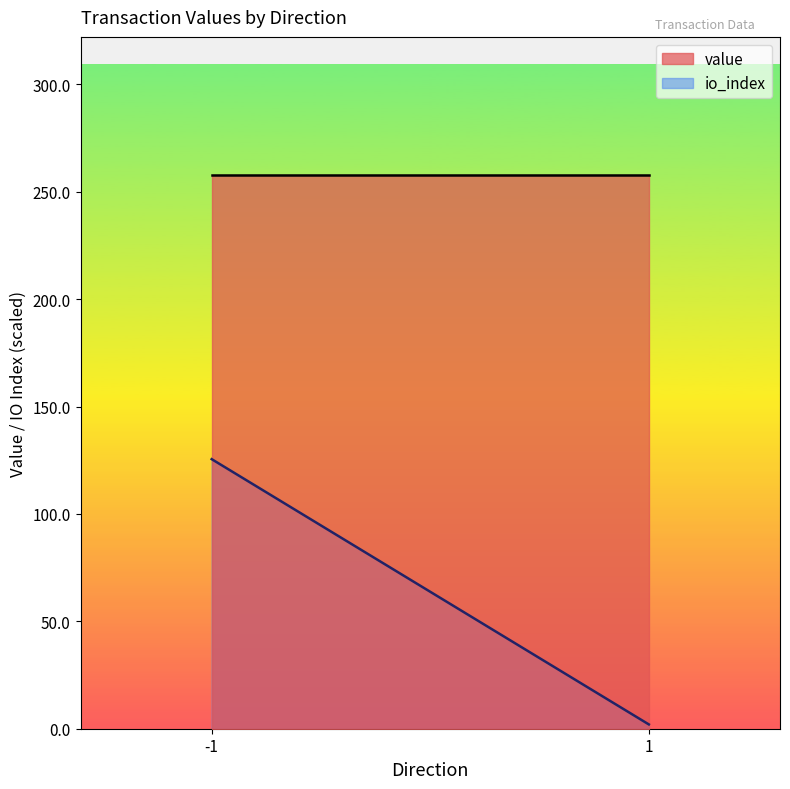

Which series has the widest spread of values?

io_index